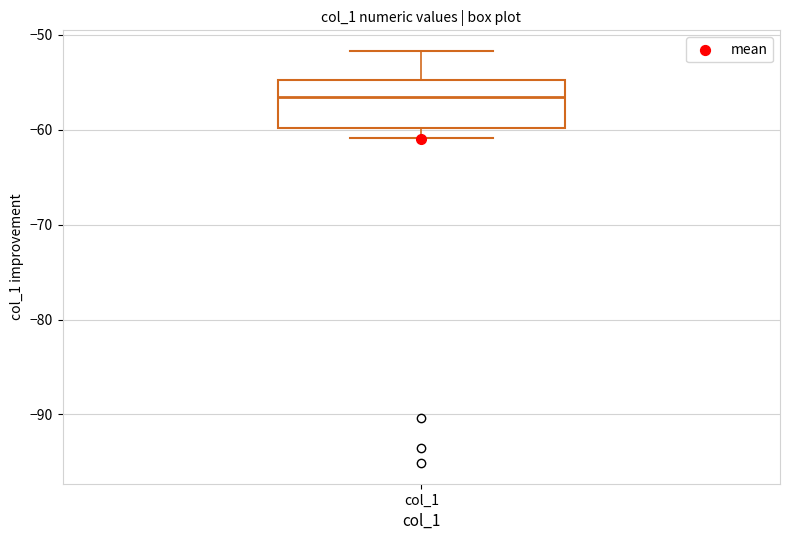

Read this box plot against the y-axis: the position of the median line, the range covered by the box, and the ends of both whiskers. The values are not printed on the chart, so give them approximately, as read against the axis.

median -57, box -60 to -55, whiskers -61 to -52